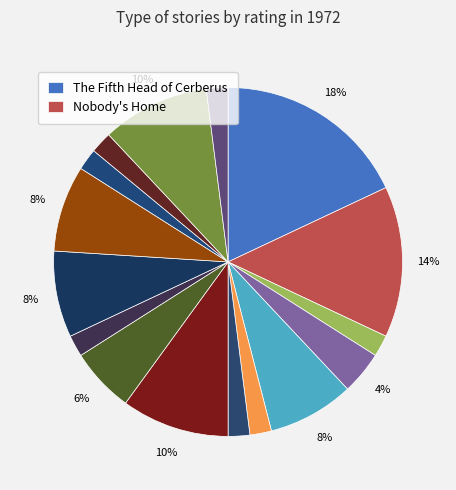

Count the number of slices in the pie.

16